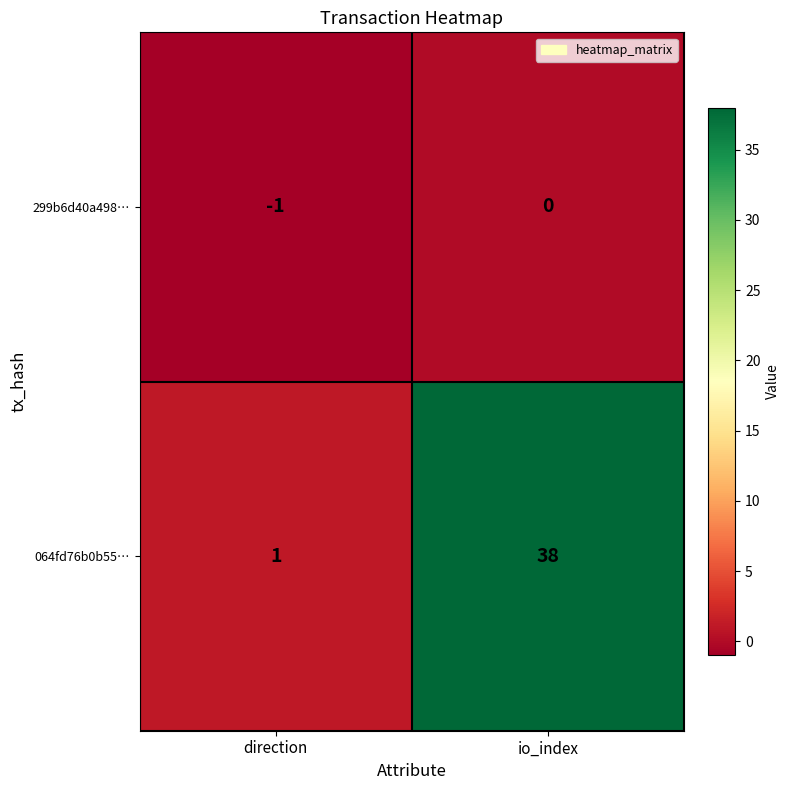

The value of 299b6d40a498… at direction is 0. True or false?

False